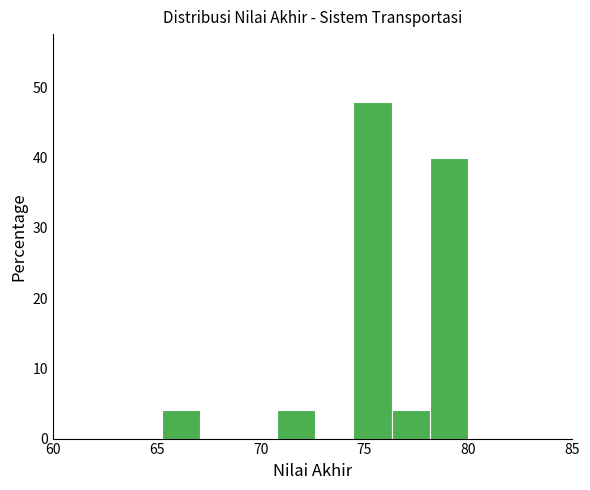

Read against the x-axis, roughly where is the centre of the tallest bar?

75.5